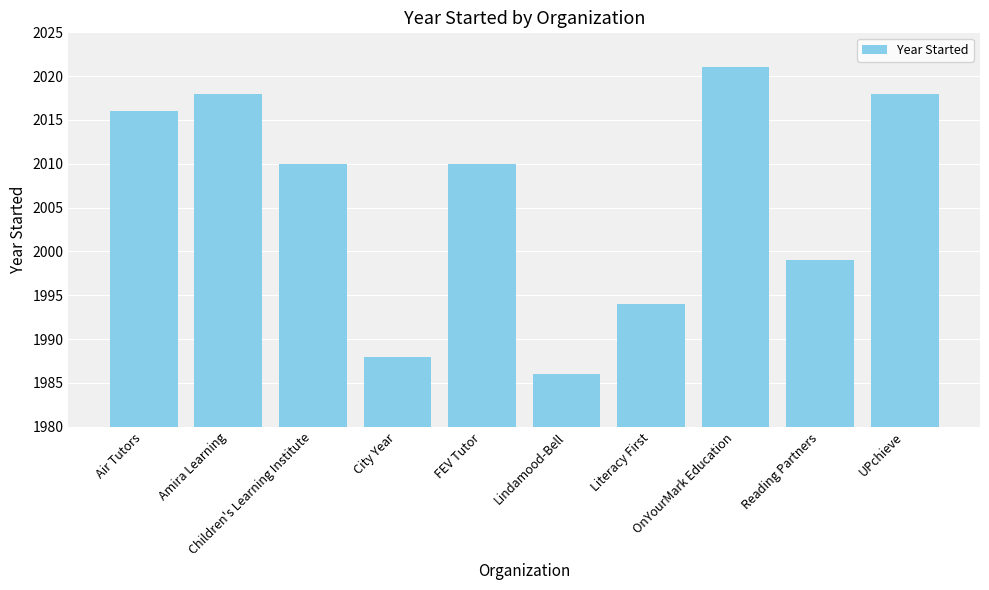

Reading left to right, list all the values displayed in this chart.

2016	2018	2010	1988	2010	1986	1994	2021	1999	2018